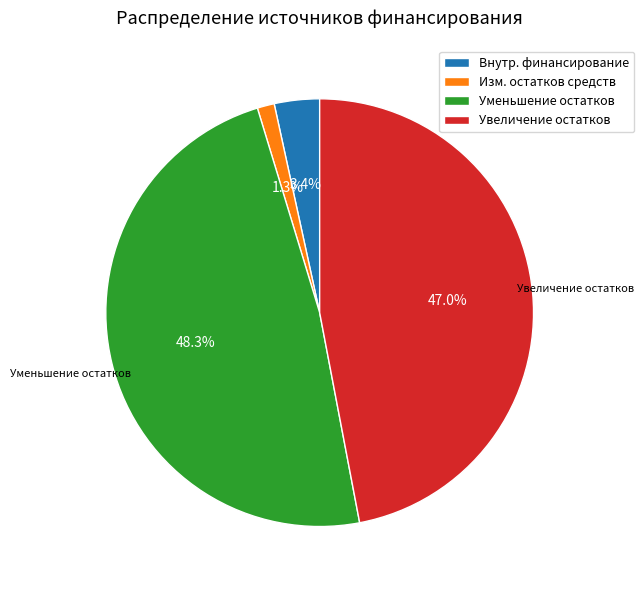

Which category has the biggest portion of the pie?

Уменьшение остатков